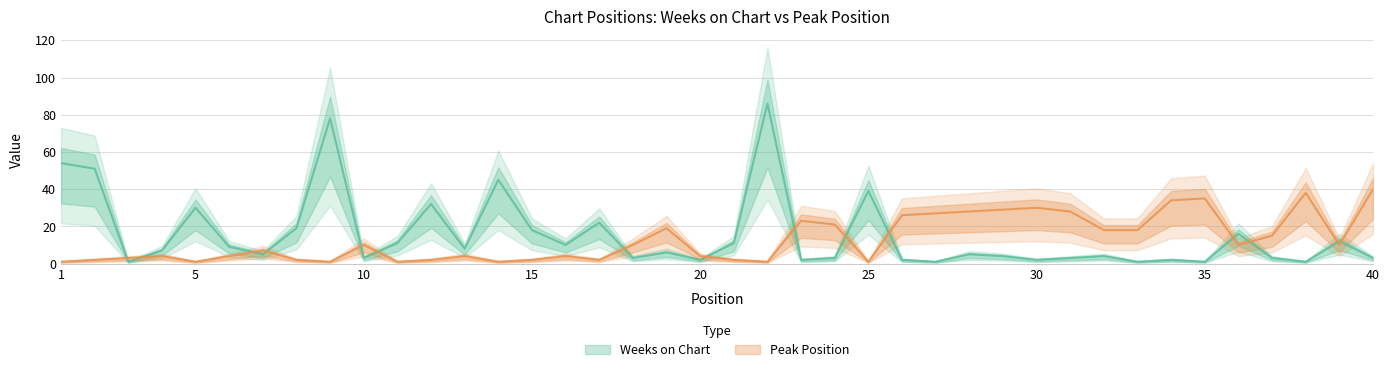

Which series has the largest total across all categories?

Weeks on Chart